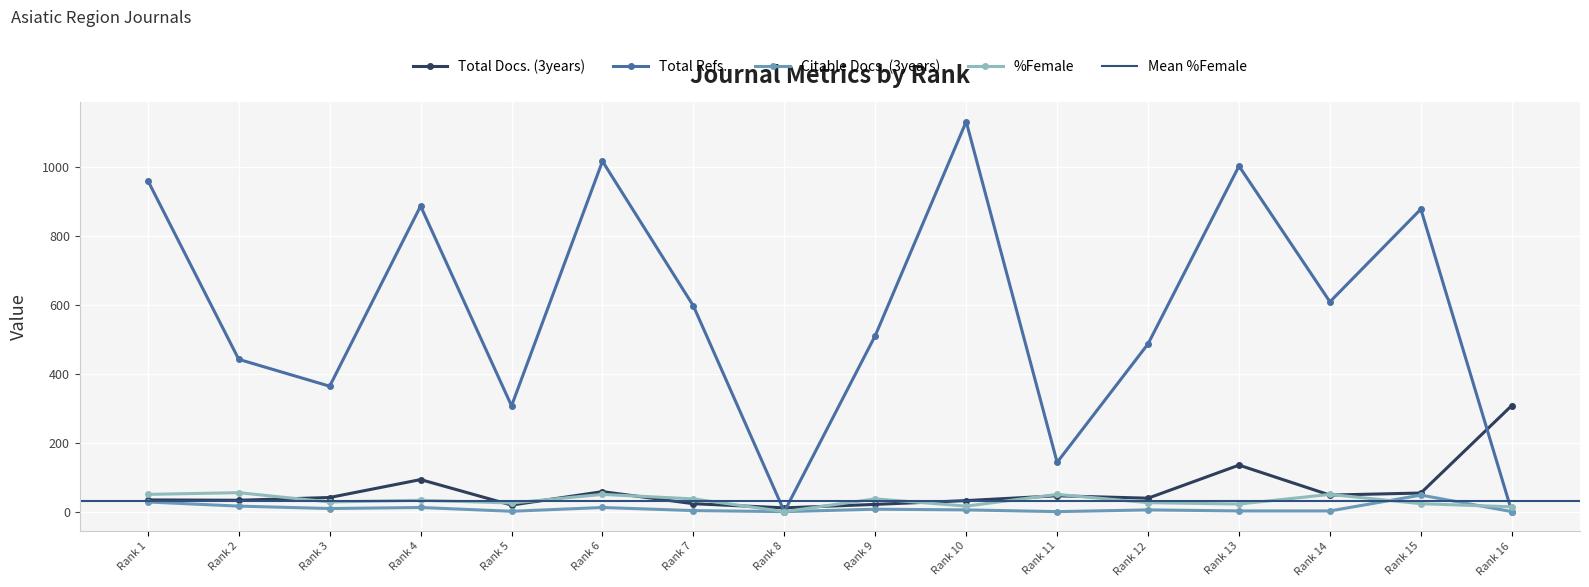

True or false: %Female has more than 1 points higher than both neighbors.

True